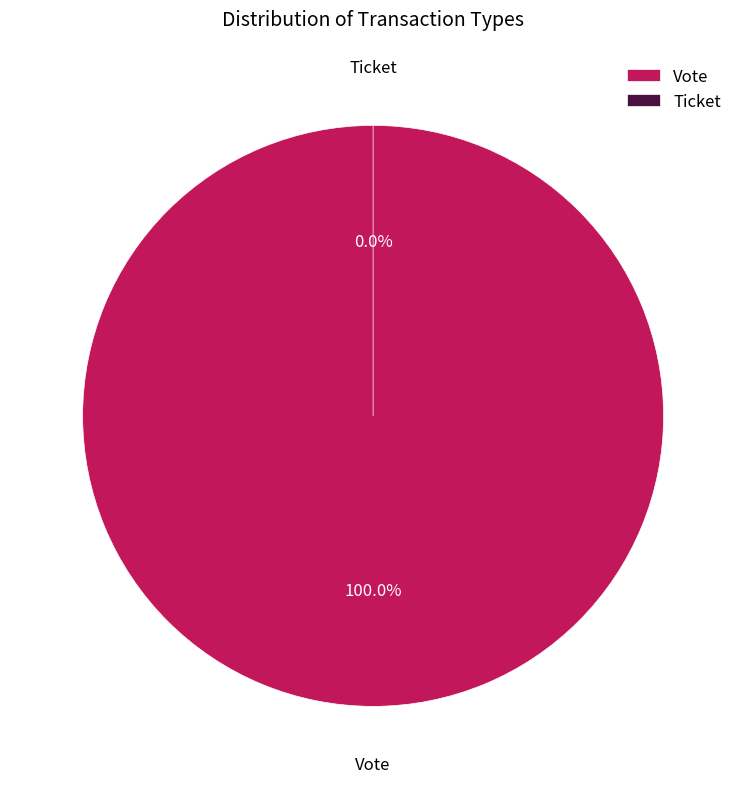

Is there any slice that represents more than half of the pie?

Yes